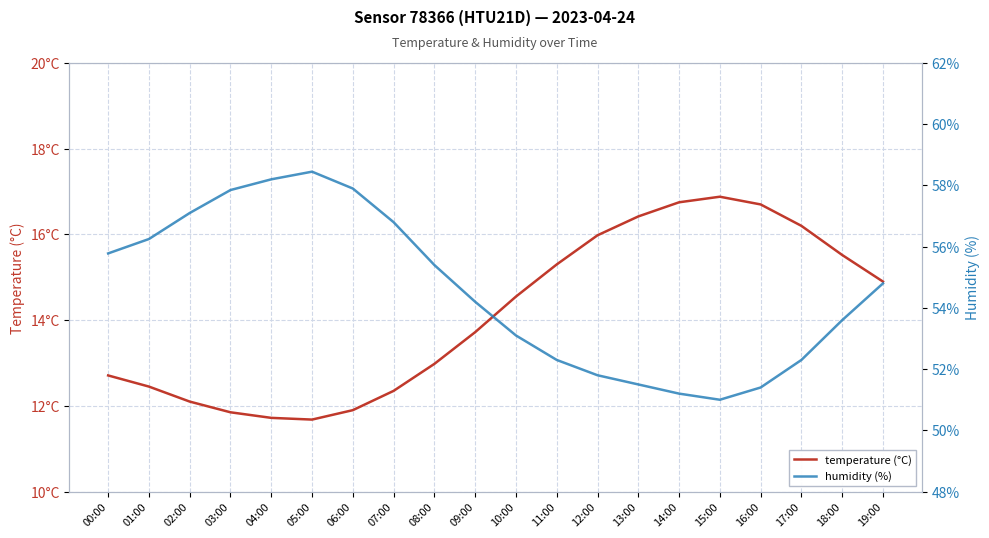

Reading left to right, what are all the values shown in this chart?

temperature (°C): 12.7	12.4	12.1	11.8	11.7	11.7	11.9	12.3	13.0	13.7	14.6	15.3	16.0	16.4	16.8	16.9	16.7	16.2	15.5	14.9
humidity (%): 55.8	56.2	57.1	57.9	58.2	58.5	57.9	56.8	55.4	54.2	53.1	52.3	51.8	51.5	51.2	51.0	51.4	52.3	53.6	54.8